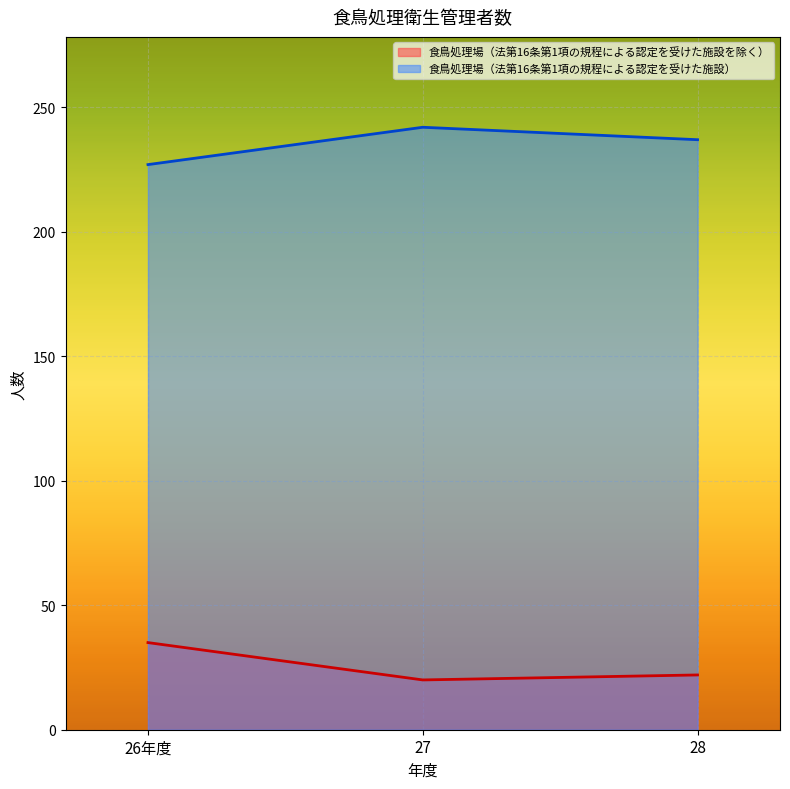

List the series in order of their overall mean, highest first.

食鳥処理場（法第16条第1項の規程による認定を受けた施設）, 食鳥処理場（法第16条第1項の規程による認定を受けた施設を除く）